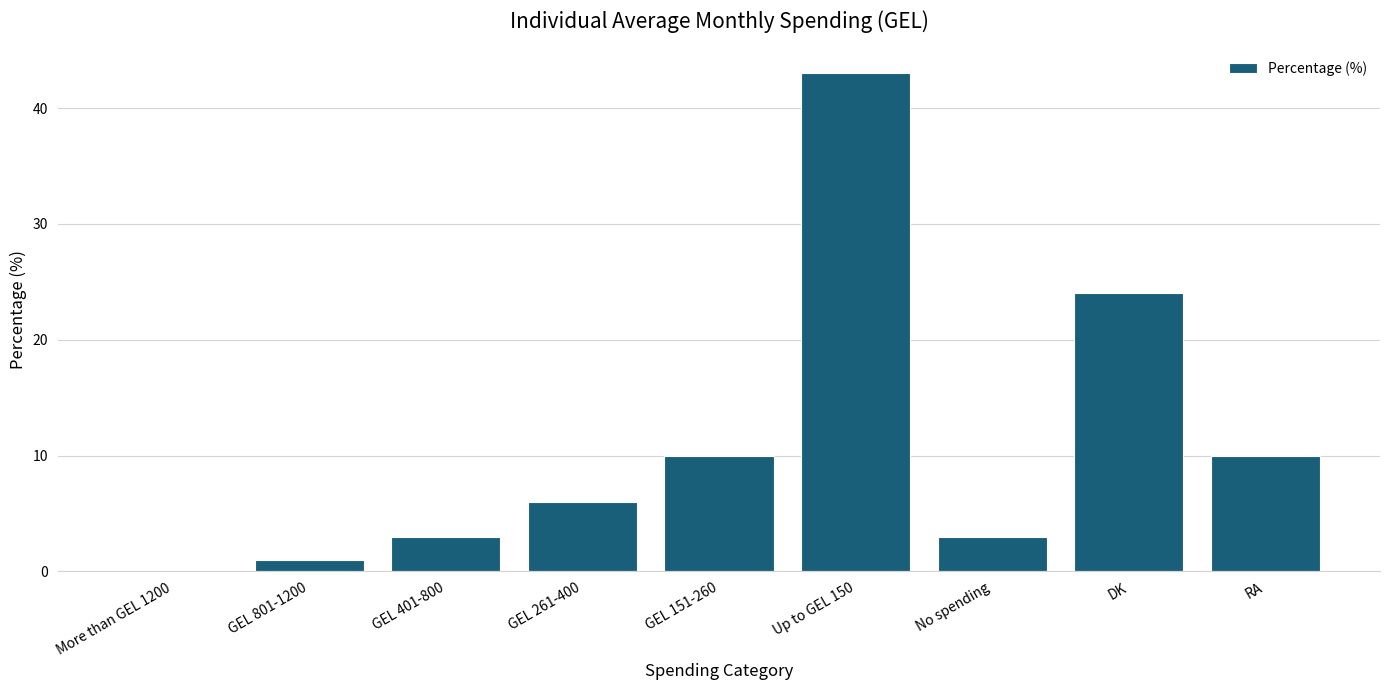

What is the average value?

11